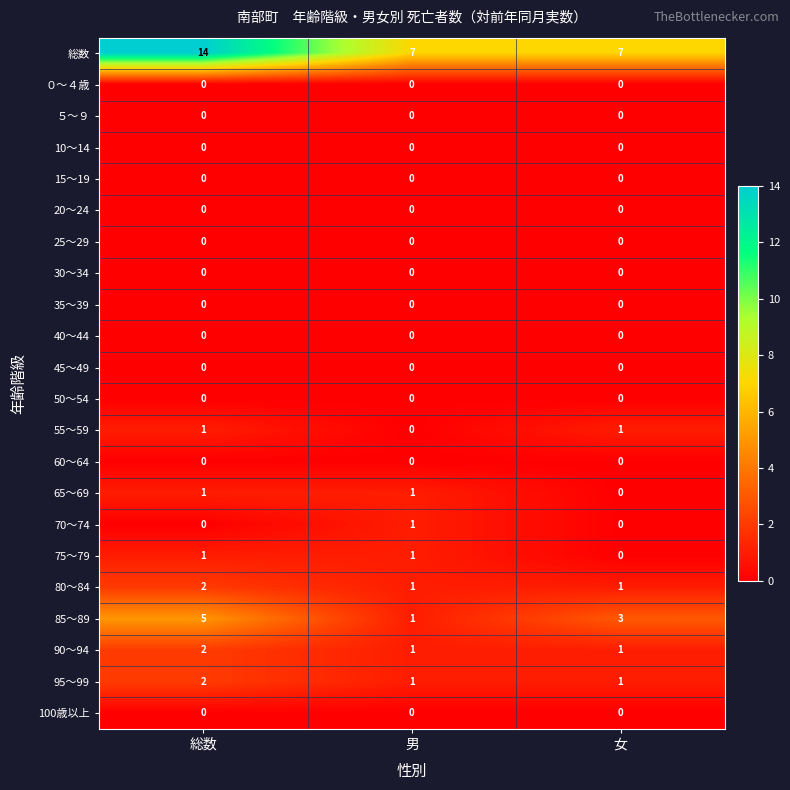

Which series has the widest spread of values?

総数